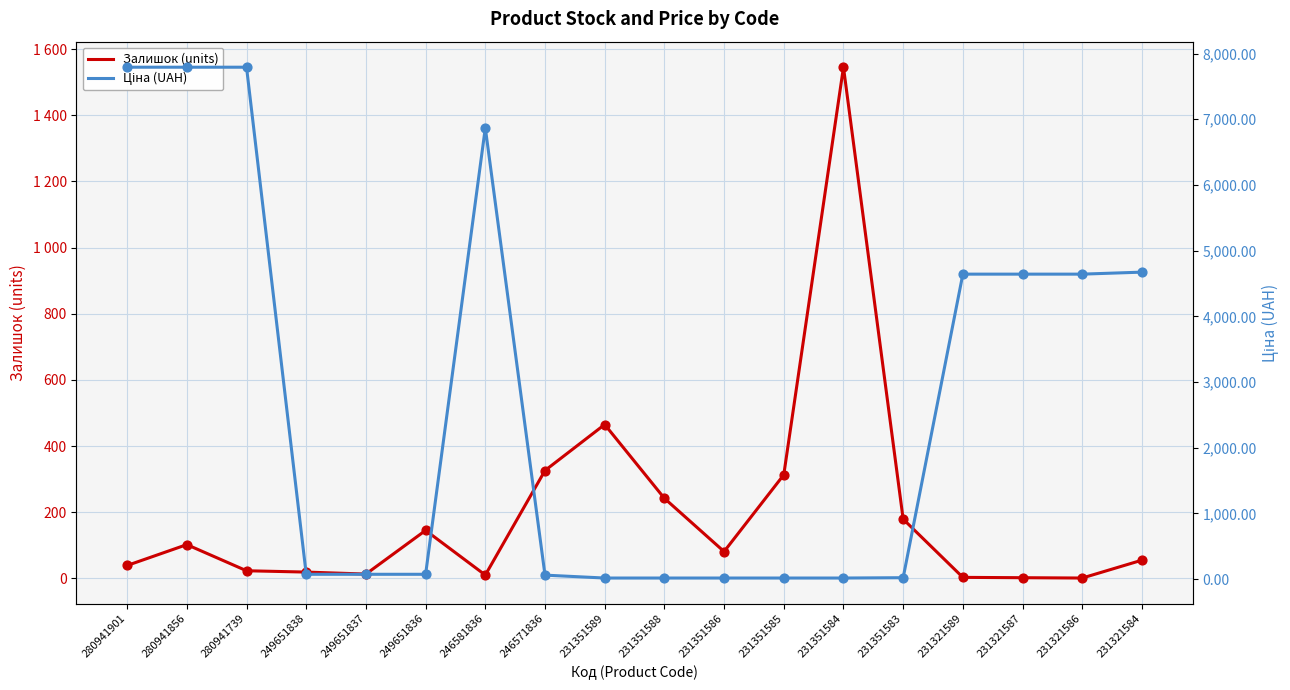

At which category is the sum across all series the highest?

280941856